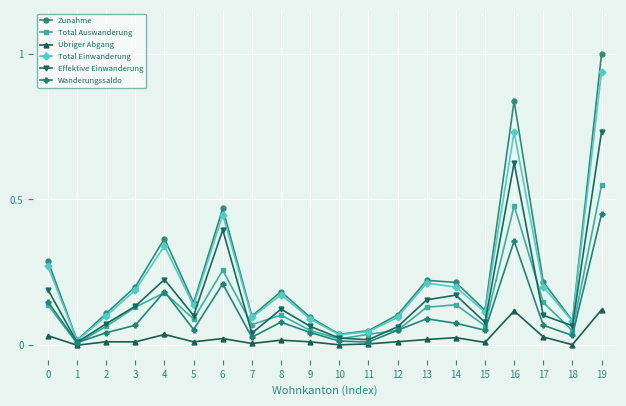

Which series has the widest spread of values?

Zunahme